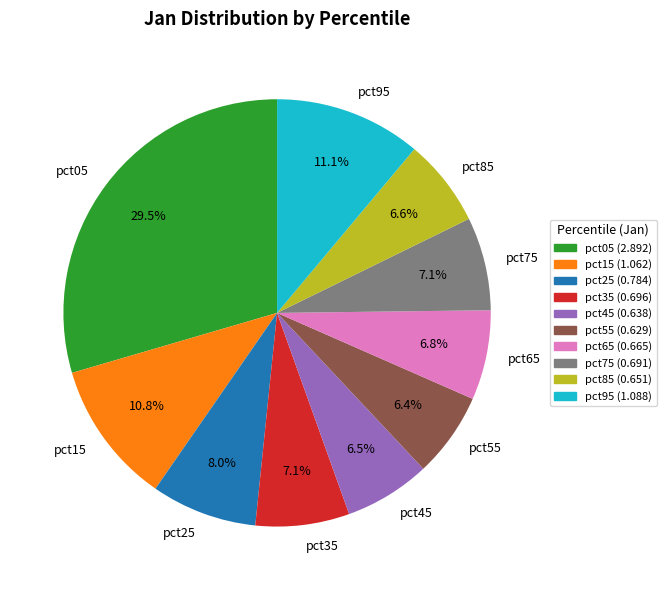

Which slice is the largest?

pct05